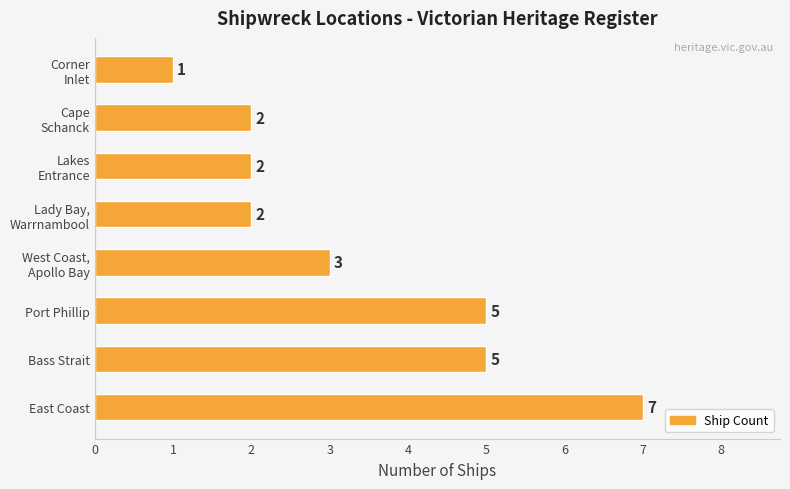

True or false: the data shows 5 at Bass Strait.

True